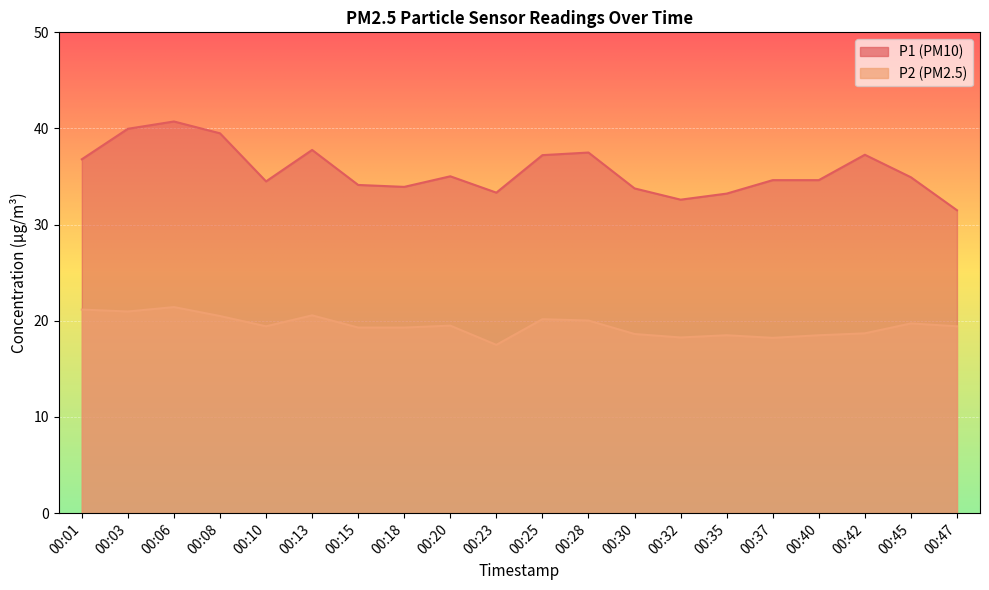

What is the sum of all P1 values?

713.0